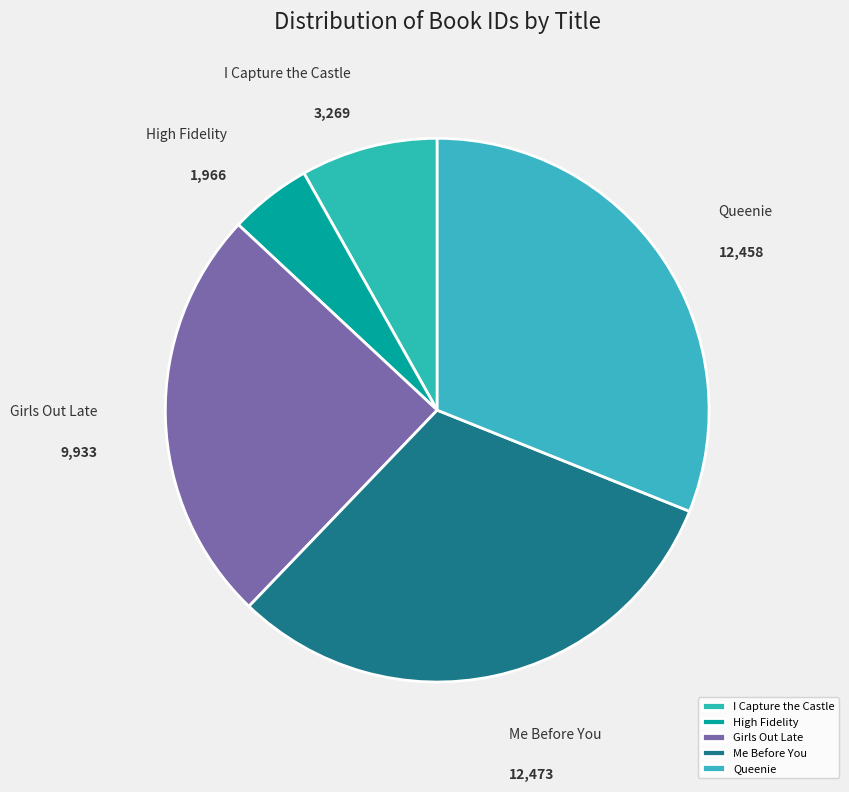

Which slice is the smallest?

High Fidelity